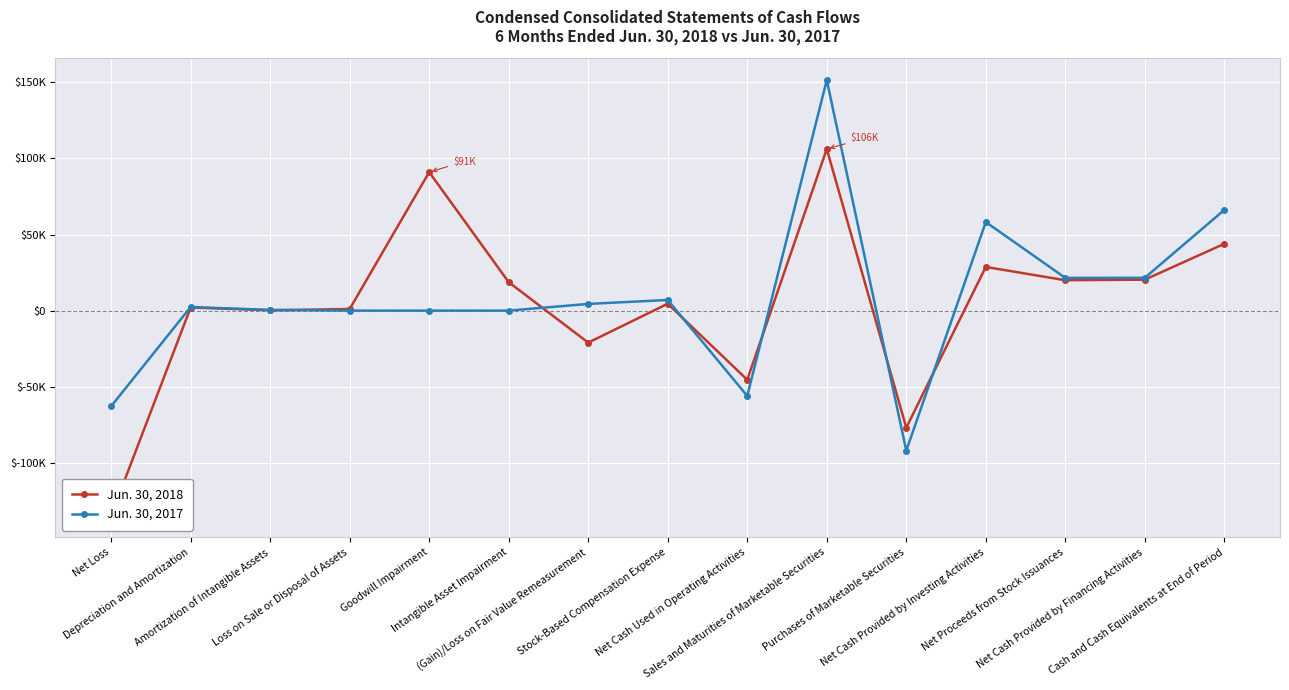

Reading left to right, extract all data points from this chart.

Jun. 30, 2018: Net Loss=-134538	Depreciation and Amortization=2021	Amortization of Intangible Assets=224	Loss on Sale or Disposal of Assets=1069	Goodwill Impairment=90976	Intangible Asset Impairment=18677	(Gain)/Loss on Fair Value Remeasurement=-21033	Stock-Based Compensation Expense=4536	Net Cash Used in Operating Activities=-45417	Sales and Maturities of Marketable Securities=106182	Purchases of Marketable Securities=-76902	Net Cash Provided by Investing Activities=28689	Net Proceeds from Stock Issuances=19960	Net Cash Provided by Financing Activities=20334	Cash and Cash Equivalents at End of Period=43894
Jun. 30, 2017: Net Loss=-62827	Depreciation and Amortization=2367	Amortization of Intangible Assets=448	Loss on Sale or Disposal of Assets=0	Goodwill Impairment=0	Intangible Asset Impairment=0	(Gain)/Loss on Fair Value Remeasurement=4400	Stock-Based Compensation Expense=6989	Net Cash Used in Operating Activities=-56049	Sales and Maturities of Marketable Securities=151470	Purchases of Marketable Securities=-91969	Net Cash Provided by Investing Activities=58185	Net Proceeds from Stock Issuances=21489	Net Cash Provided by Financing Activities=21565	Cash and Cash Equivalents at End of Period=66162